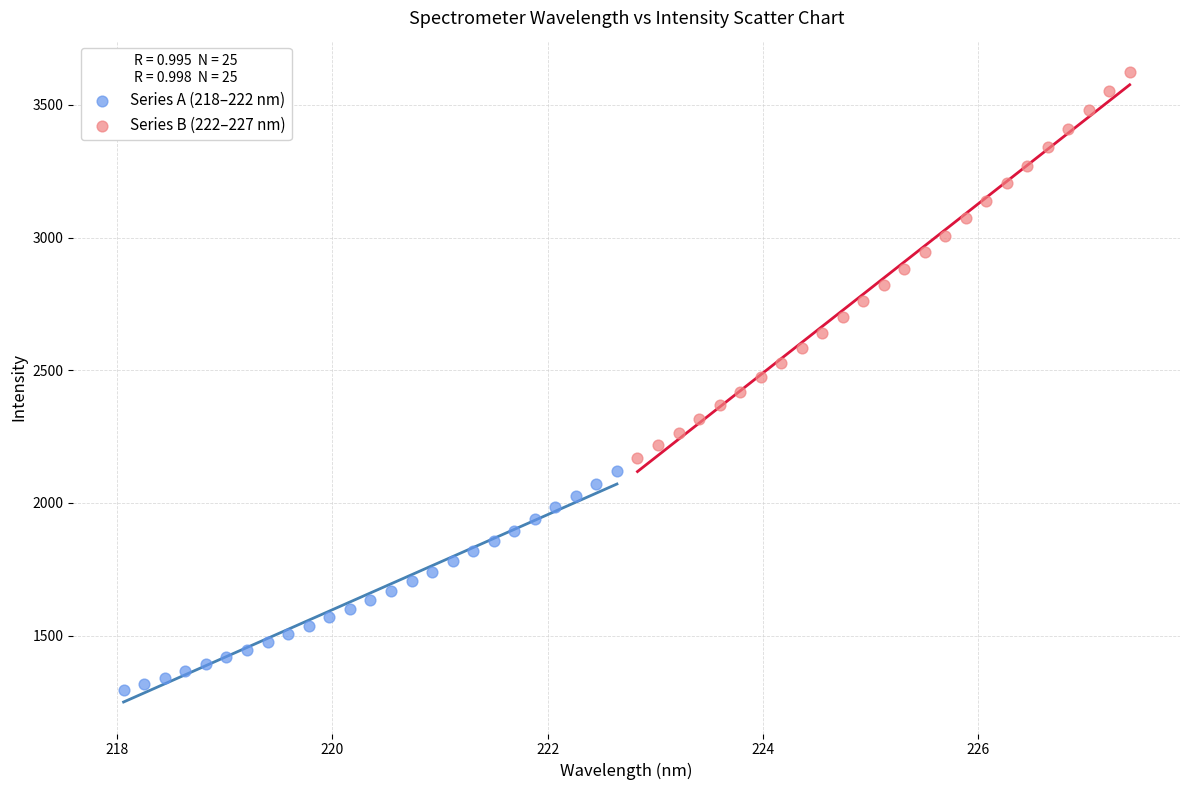

Which series reaches the minimum Y coordinate?

Series A (218–222 nm)